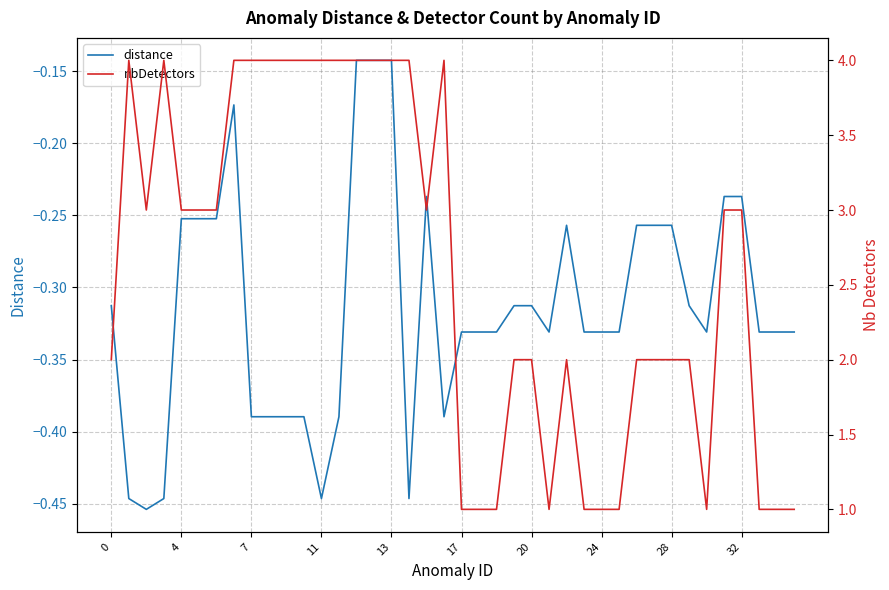

Count the number of data series in this chart.

2